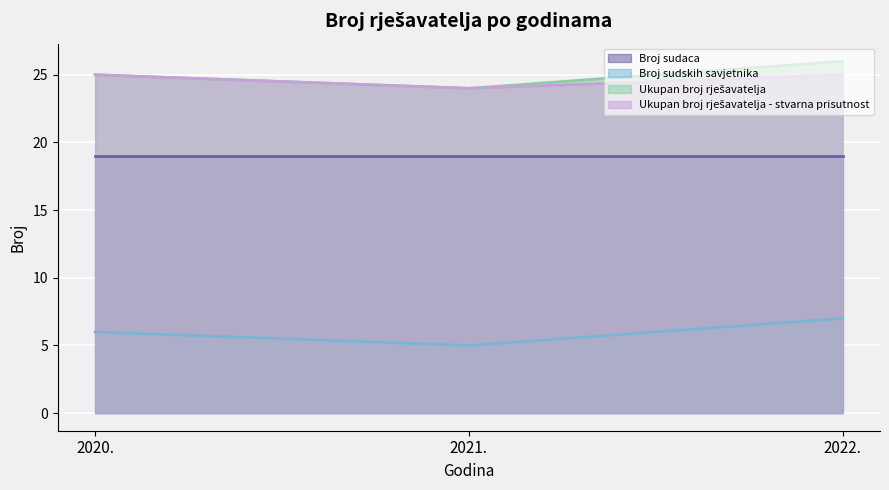

Which series changed the most between 2020. and 2021.?

Broj sudskih savjetnika